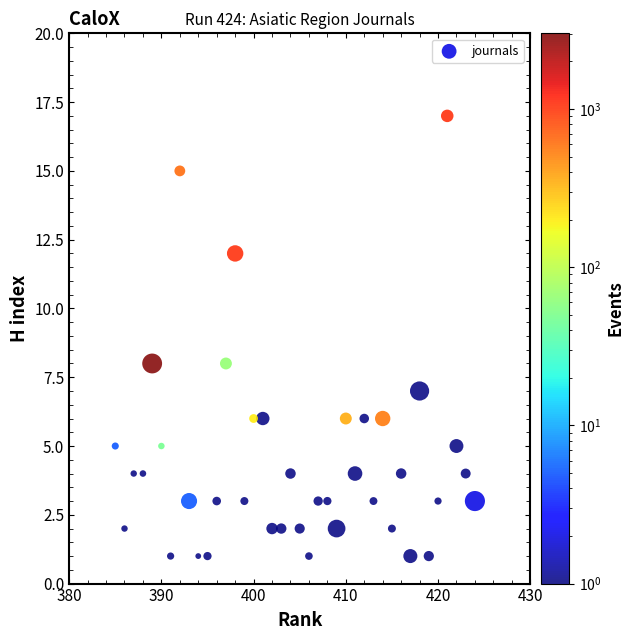

What is the range of X values (max minus min)?

39